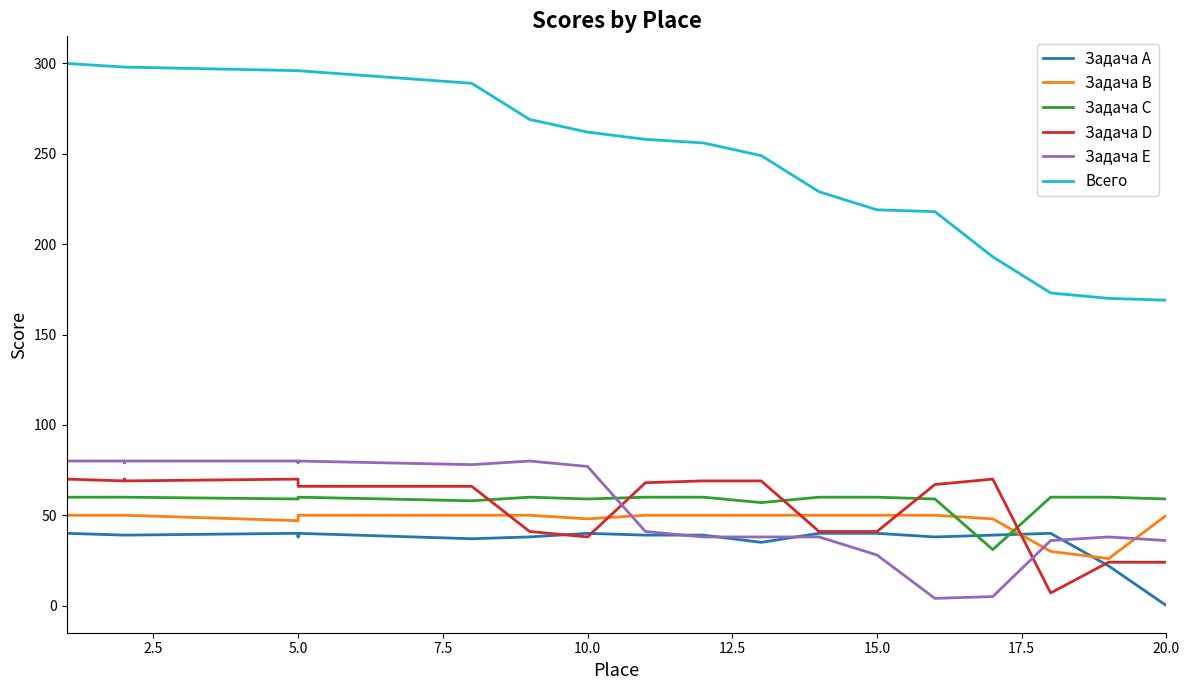

Which series has the largest range (max minus min)?

Всего